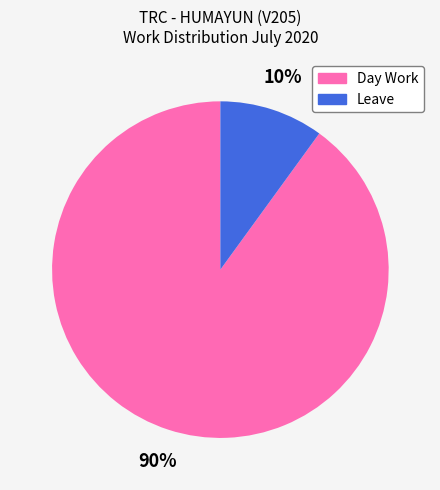

Rank the categories by value from highest to lowest.

Day Work, Leave